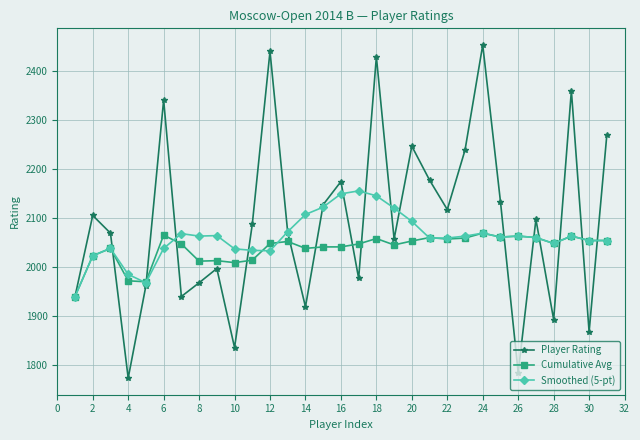

Count the number of data series in this chart.

3